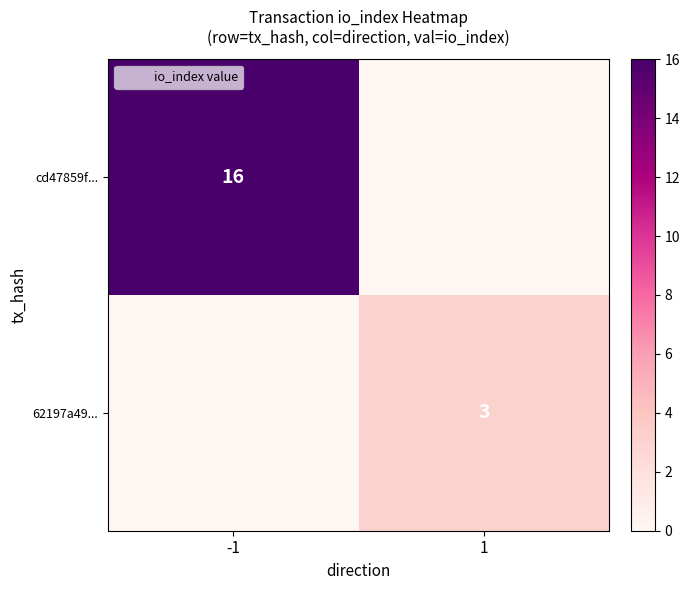

The 62197a49... series shows 0 at -1. True or false?

True